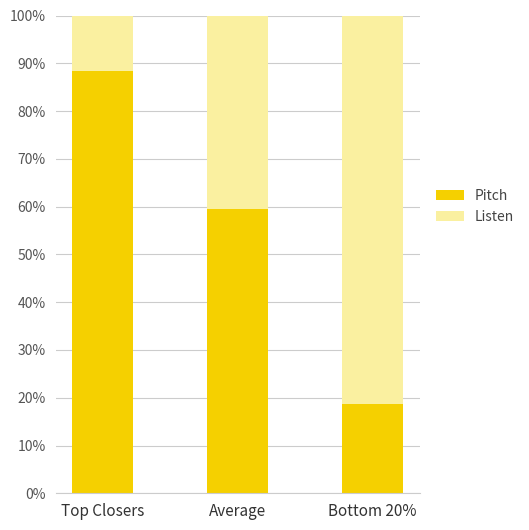

The value of Pitch at Bottom 20% is 18.6. True or false?

True